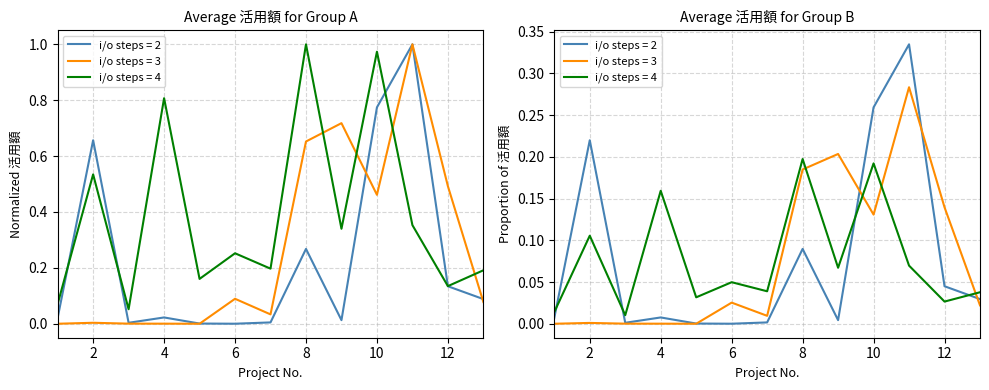

Which category has the highest value in the i/o steps = 2 series?

11